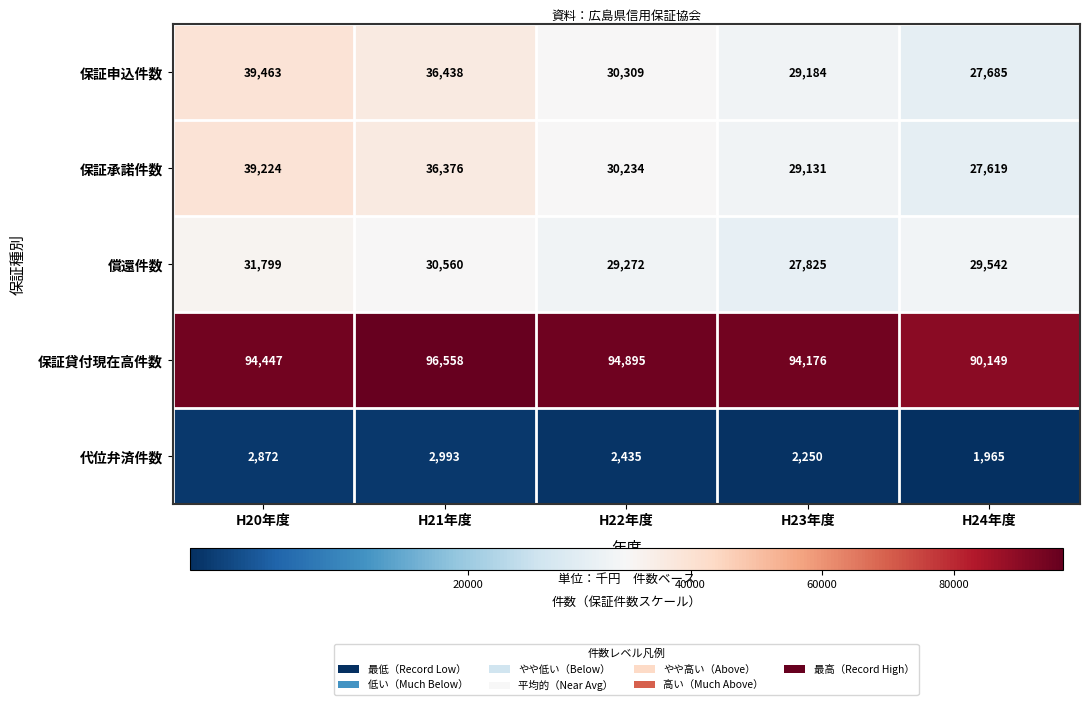

Reading left to right, what are all the values shown in this chart?

保証申込件数: H20年度=39463	H21年度=36438	H22年度=30309	H23年度=29184	H24年度=27685
保証承諾件数: H20年度=39224	H21年度=36376	H22年度=30234	H23年度=29131	H24年度=27619
償還件数: H20年度=31799	H21年度=30560	H22年度=29272	H23年度=27825	H24年度=29542
保証貸付現在高件数: H20年度=94447	H21年度=96558	H22年度=94895	H23年度=94176	H24年度=90149
代位弁済件数: H20年度=2872	H21年度=2993	H22年度=2435	H23年度=2250	H24年度=1965